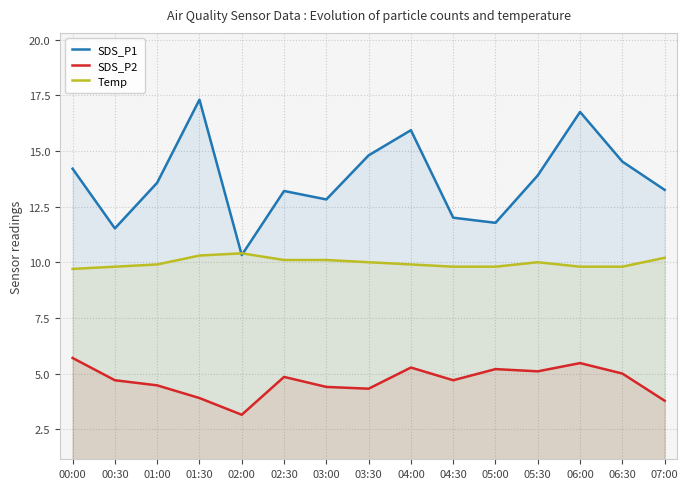

What position from the right is 06:00?

3